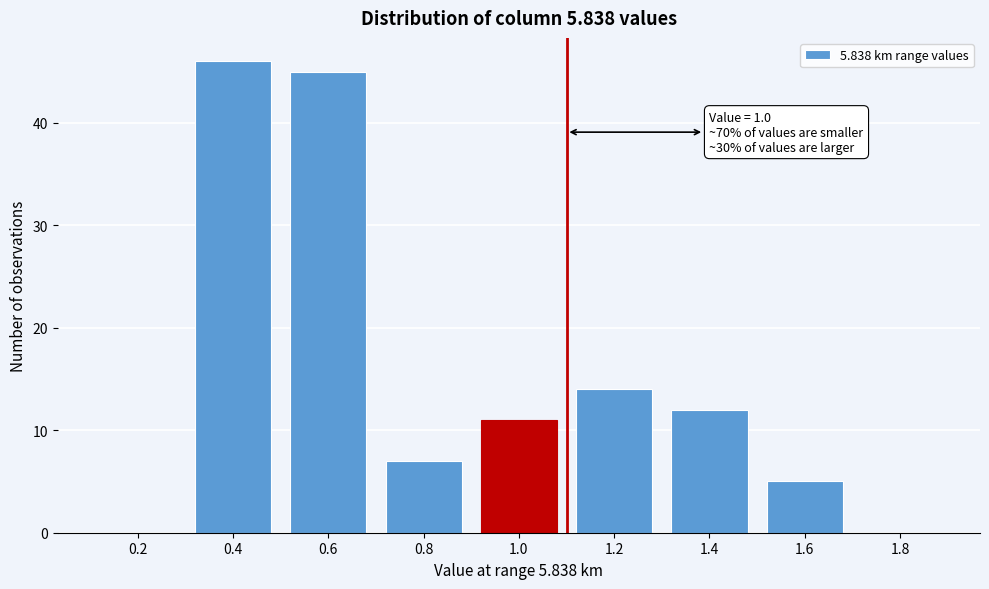

Reading left to right, transcribe all the data shown in this chart.

0.2=0	0.4=46	0.6=45	0.8=7	1.0=11	1.2=14	1.4=12	1.6=5	1.8=0